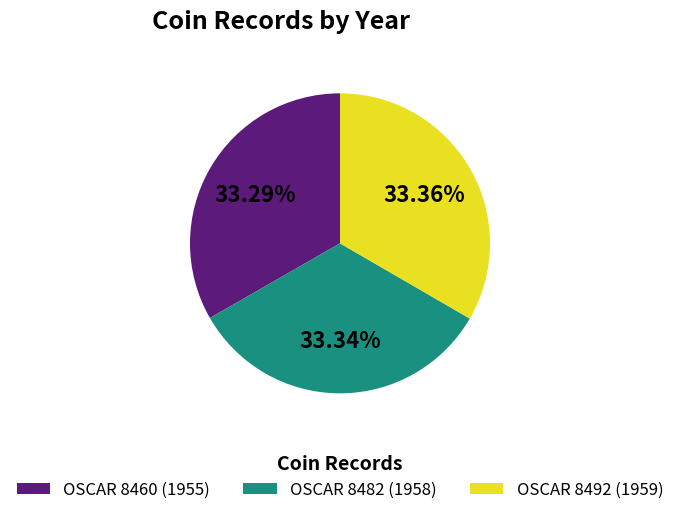

Do OSCAR 8460 and OSCAR 8482 together represent more than half of the pie?

Yes